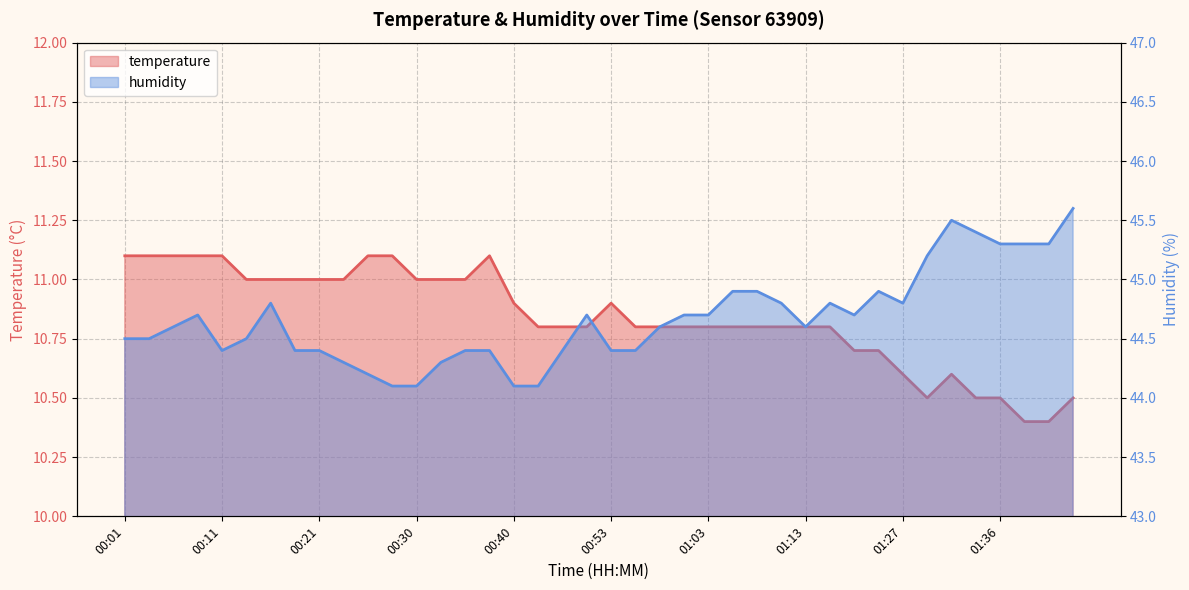

Rank the categories by temperature value from highest to lowest.

00:01, 00:04, 00:06, 00:08, 00:11, 00:26, 00:28, 00:38, 00:13, 00:16, 00:18, 00:21, 00:23, 00:30, 00:33, 00:35, 00:40, 00:53, 00:43, 00:45, 00:50, 00:55, 00:58, 01:00, 01:03, 01:05, 01:08, 01:10, 01:13, 01:16, 01:18, 01:24, 01:27, 01:31, 01:29, 01:34, 01:36, 01:44, 01:39, 01:41